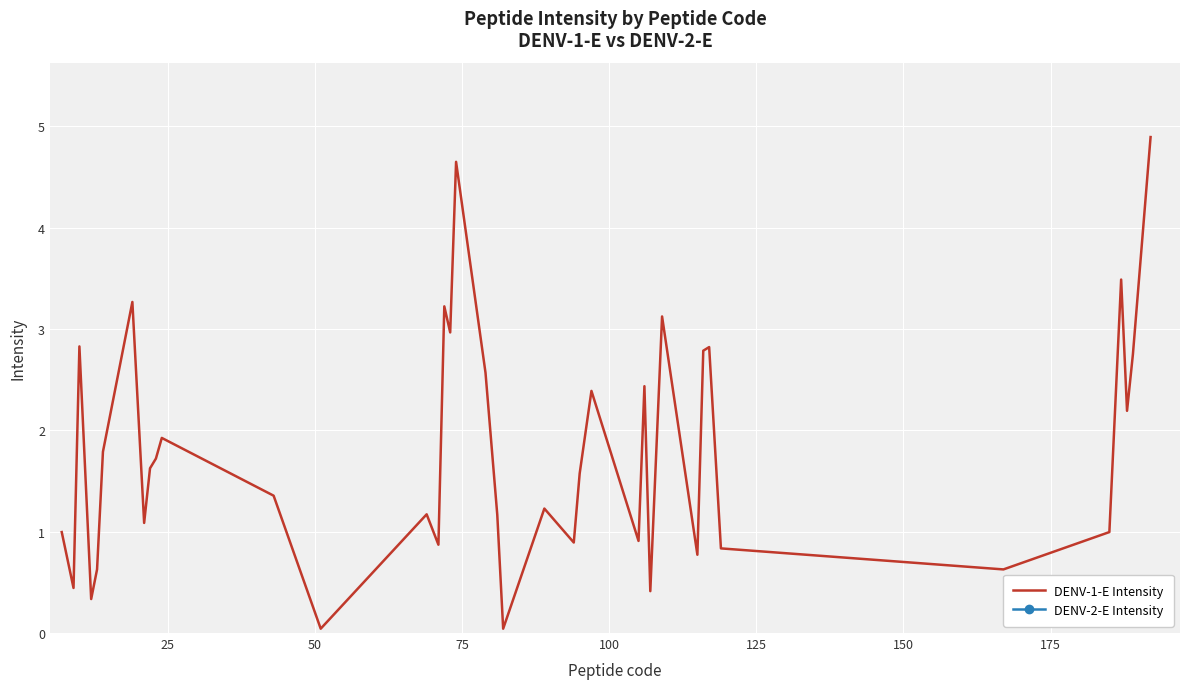

The chart shows a value of 1.7 at 37. True or false?

False